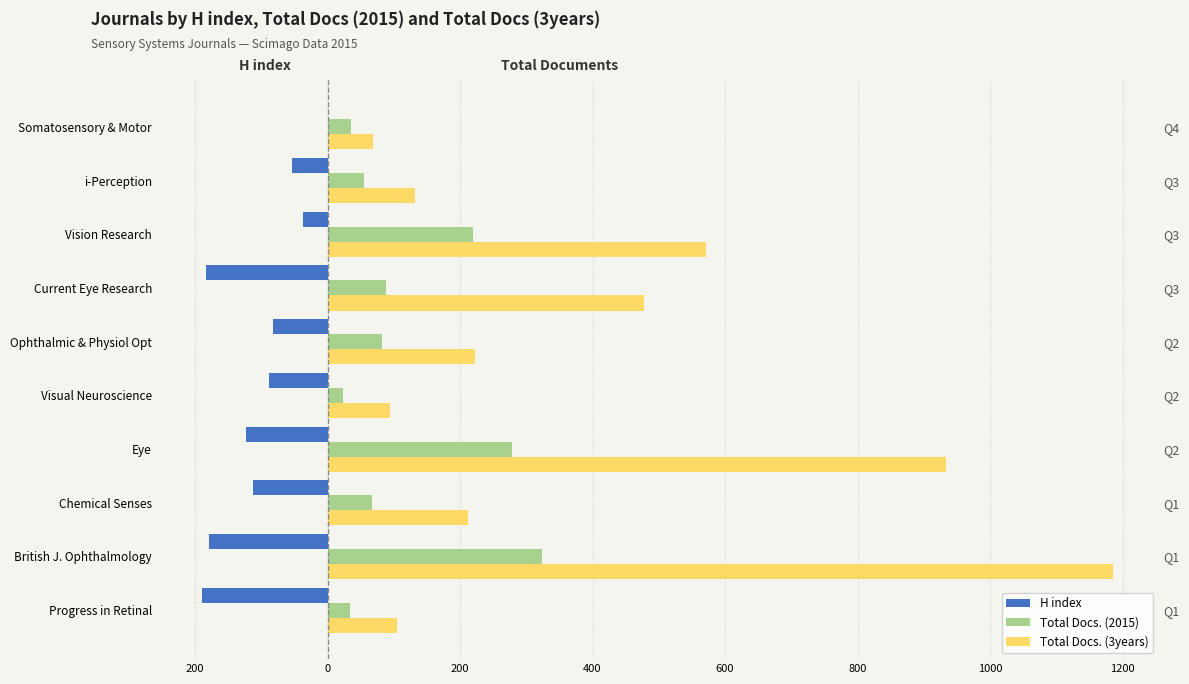

Which series has the largest total across all categories?

Total Docs. (3years)